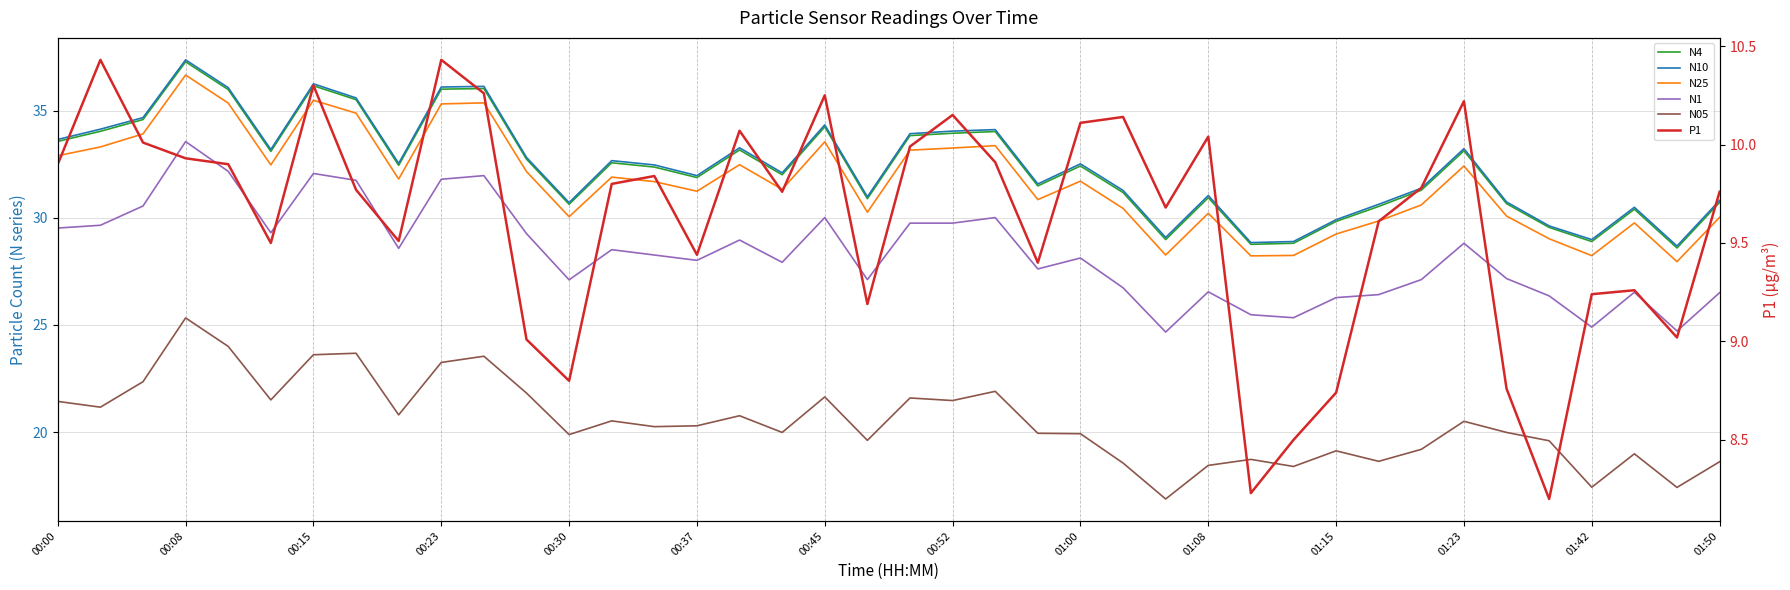

What is the minimum value for N4?

28.6